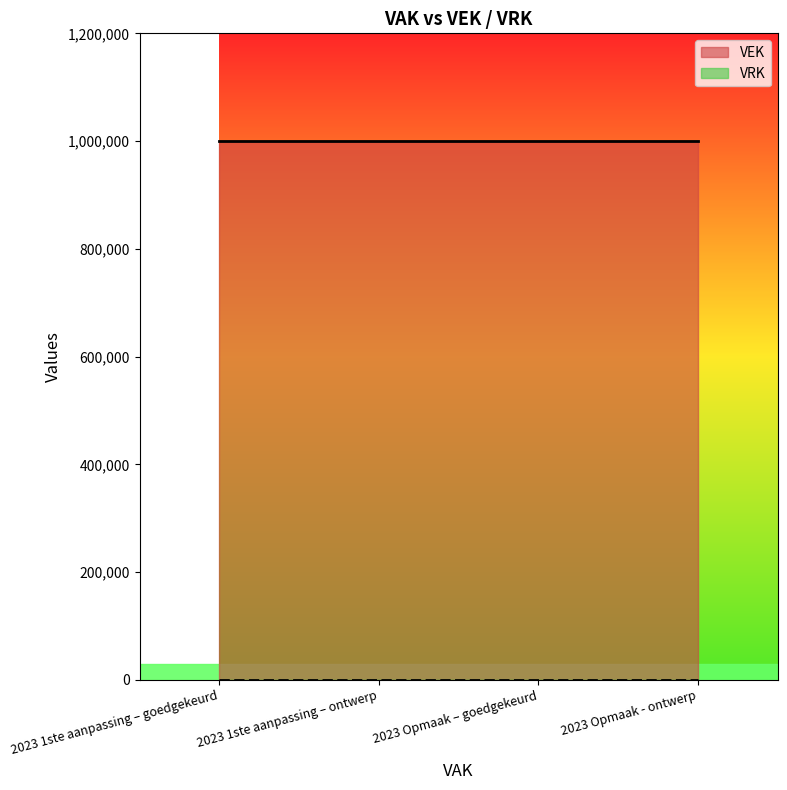

Does the chart have visible grid lines?

No